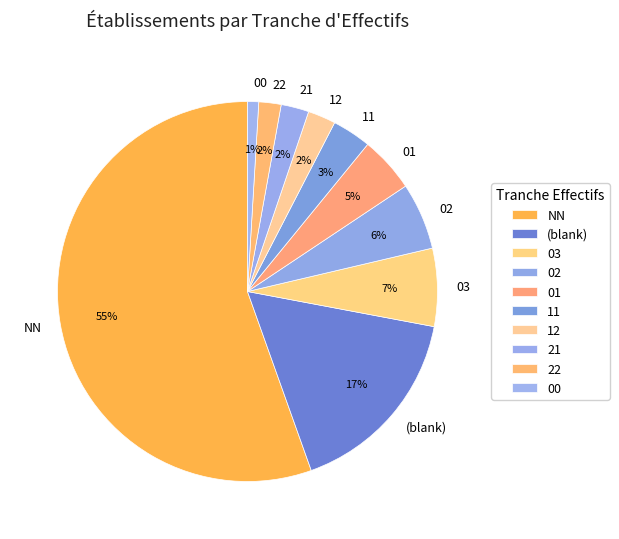

The 03 slice represents 7% of the pie. True or false?

True